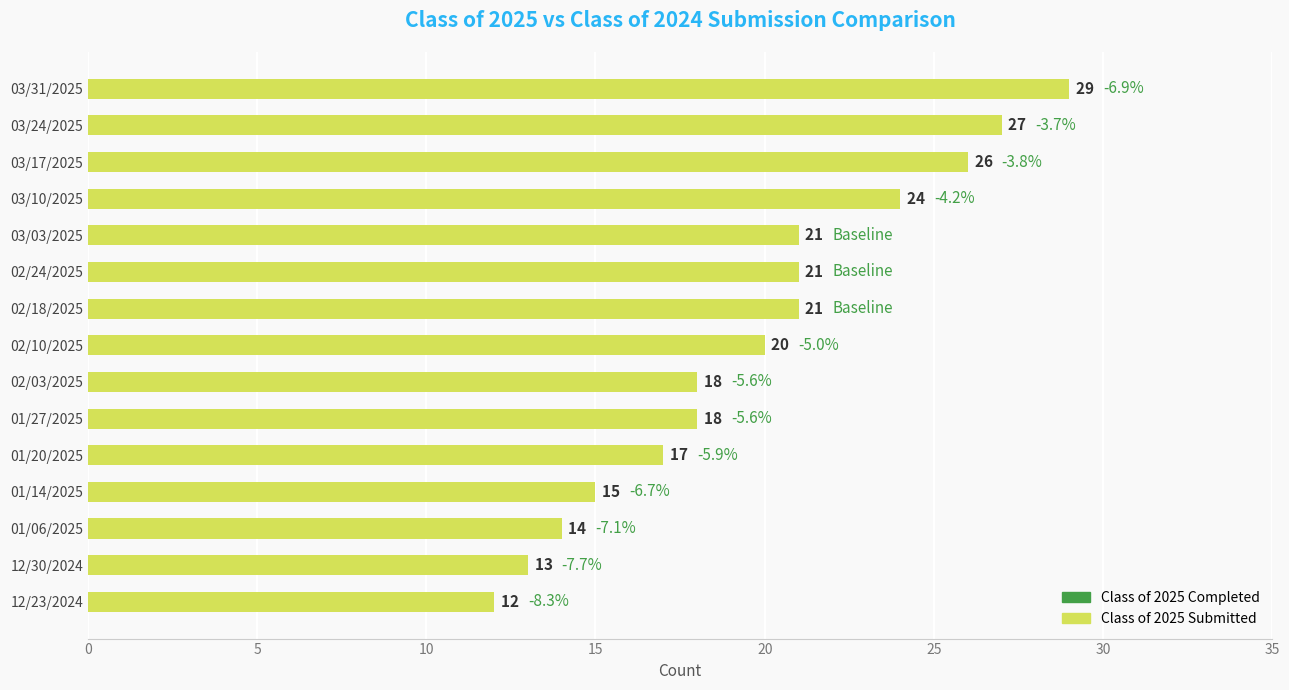

The value at 03/24/2025 is 14. True or false?

False